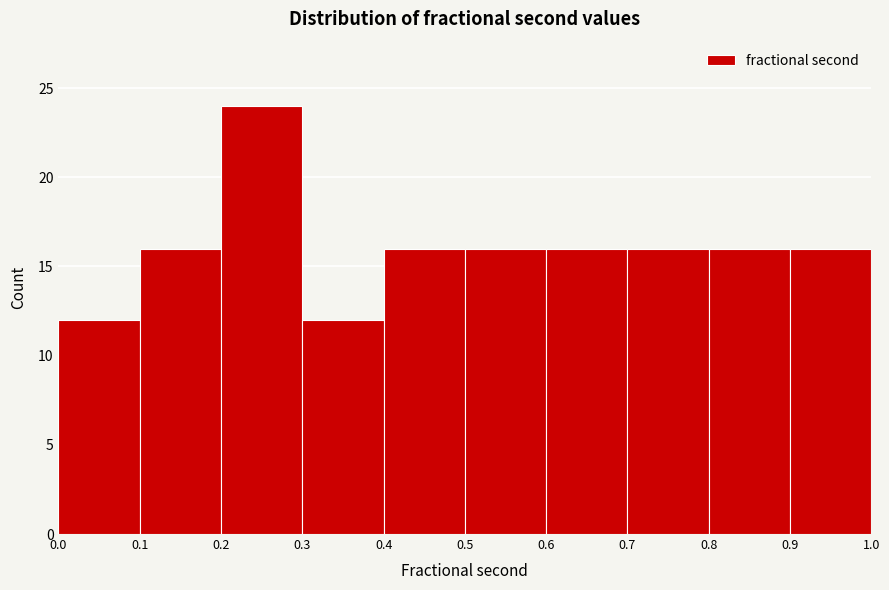

Over which range of the x-axis is the bar tallest?

0.2 to 0.3